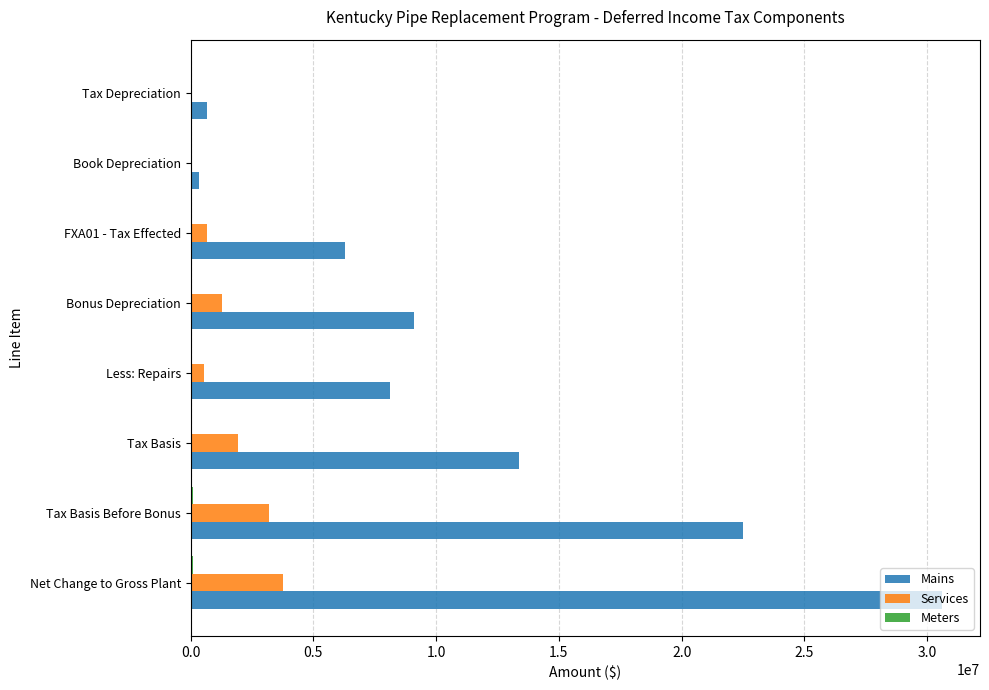

Which series has the largest total across all categories?

Mains